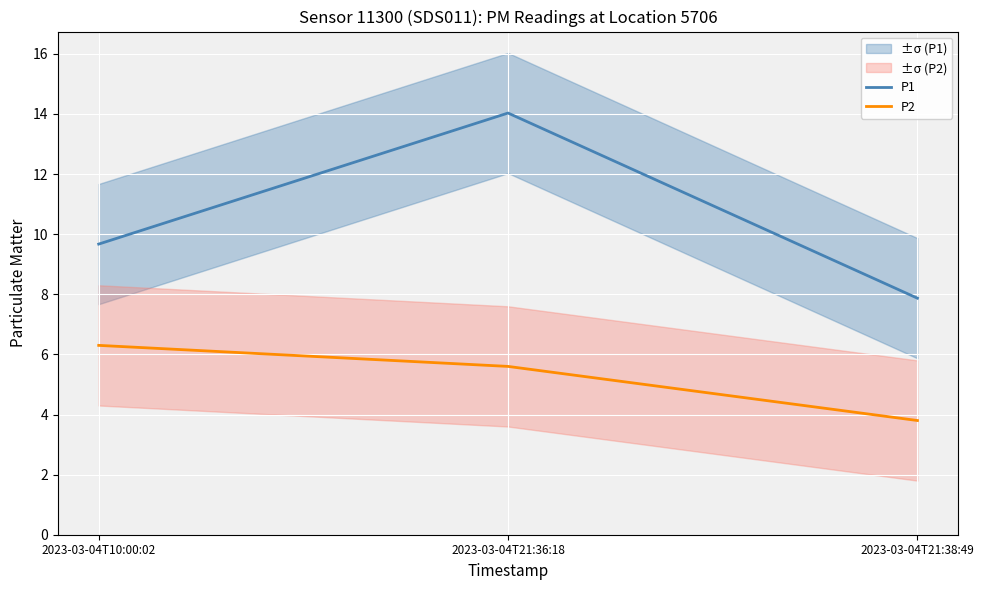

Rank the categories by P2 value from lowest to highest.

2023-03-04T21:38:49, 2023-03-04T21:36:18, 2023-03-04T10:00:02